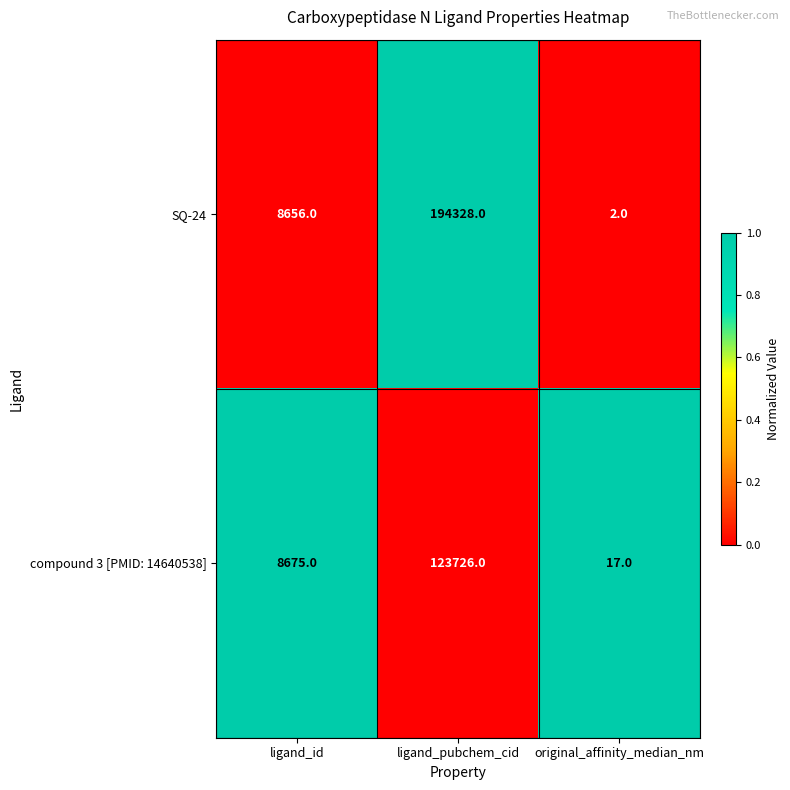

How many series are shown in this chart?

2